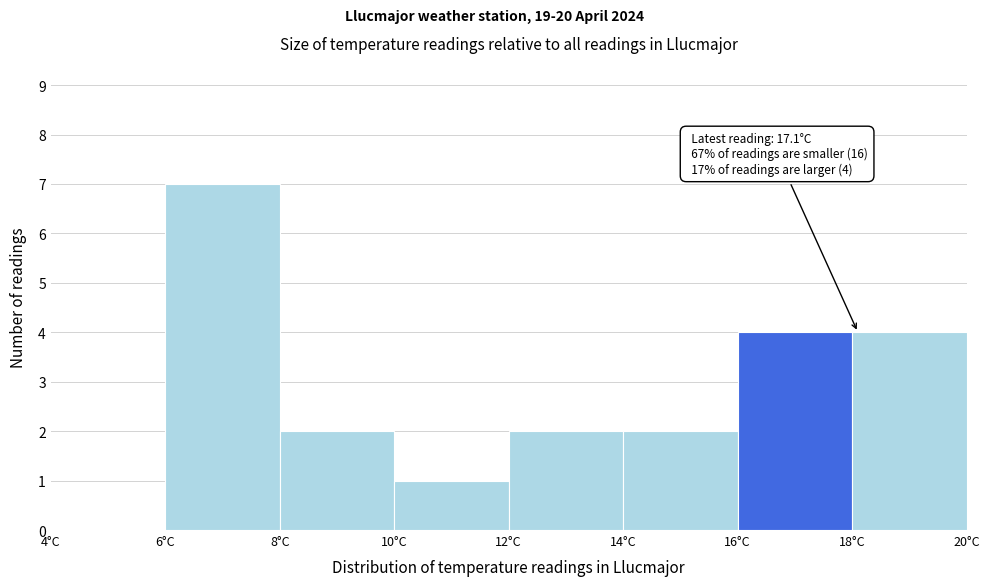

Which range on the x-axis has the tallest bar?

6 to 8